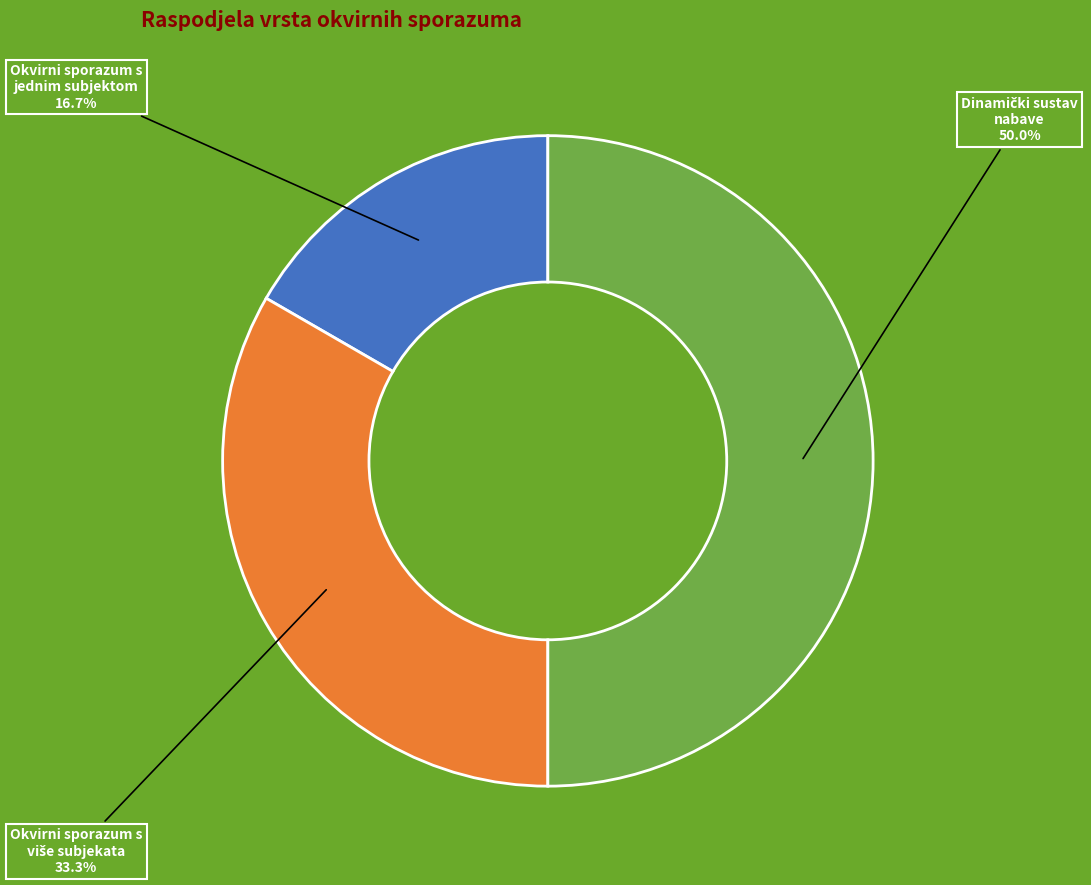

Count the number of slices in the pie.

3